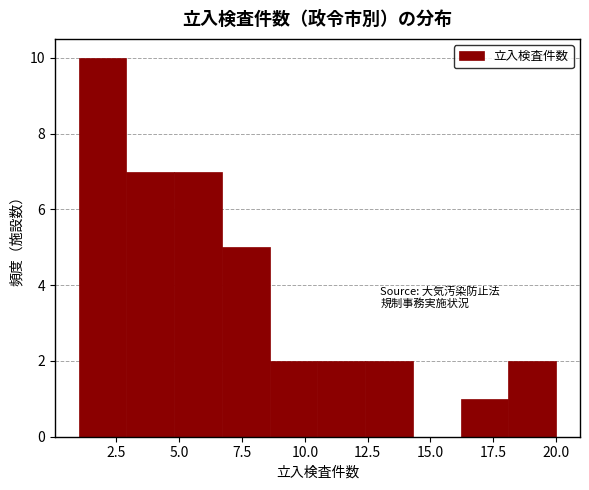

Around what value on the x-axis is the tallest bar? Give the approximate position of its centre, as read against the axis.

2.0